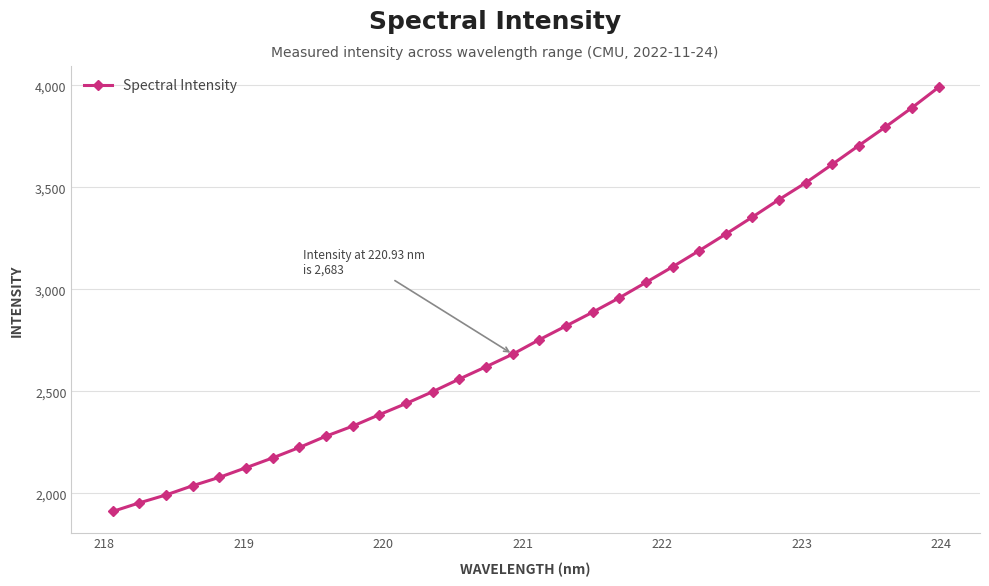

What is the average value?

2801.5